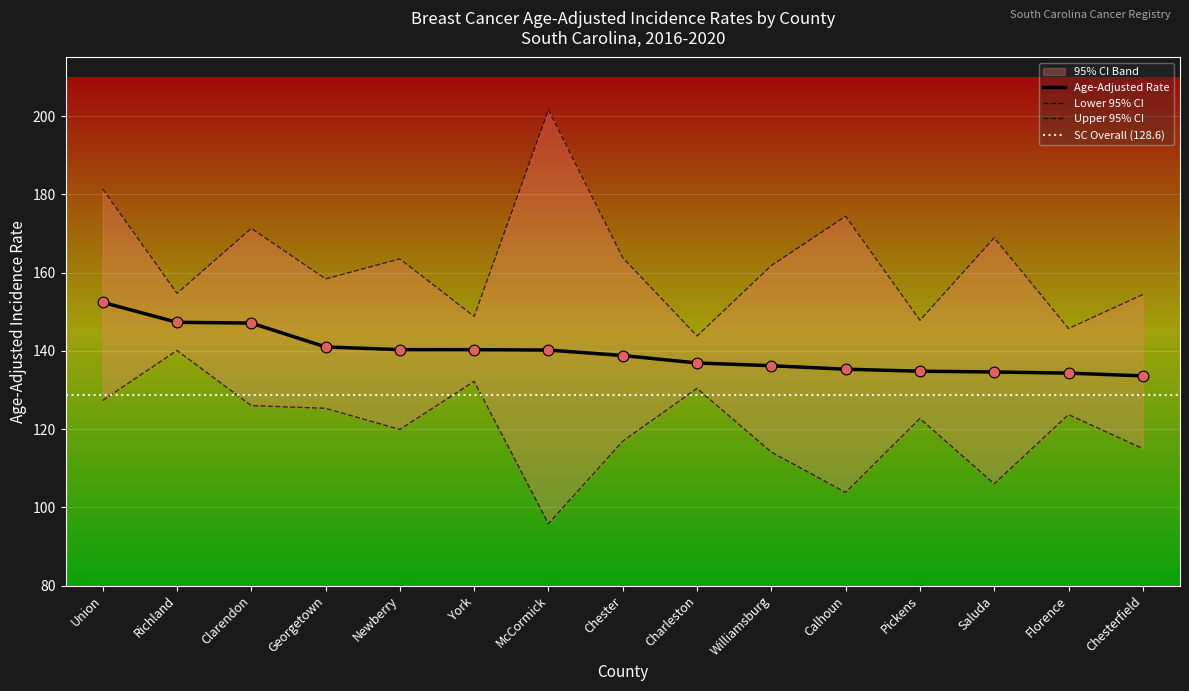

Which series has the largest total across all categories?

Upper 95% CI